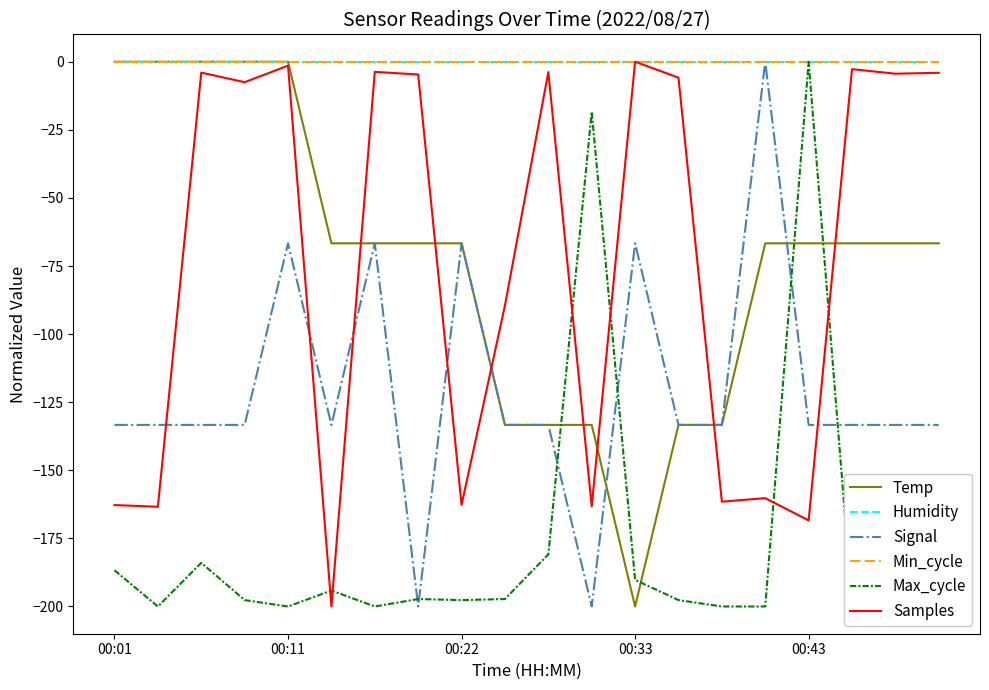

True or false: Temp and Humidity intersect in this chart.

False